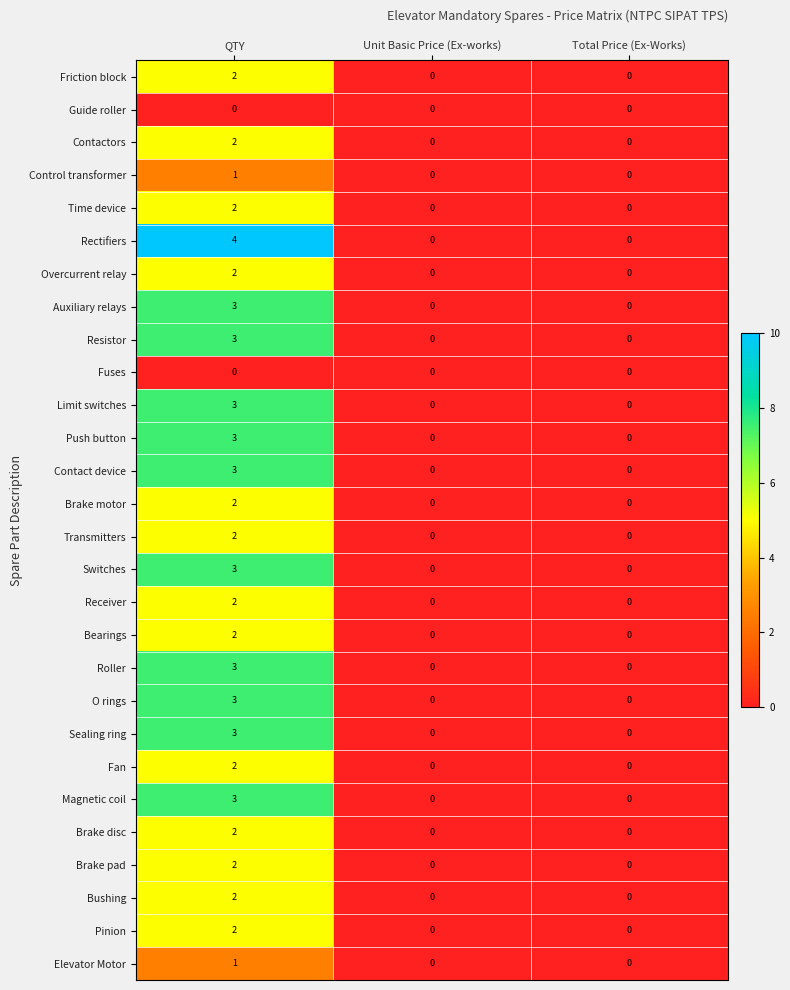

What is the sum of all Resistor values?

3